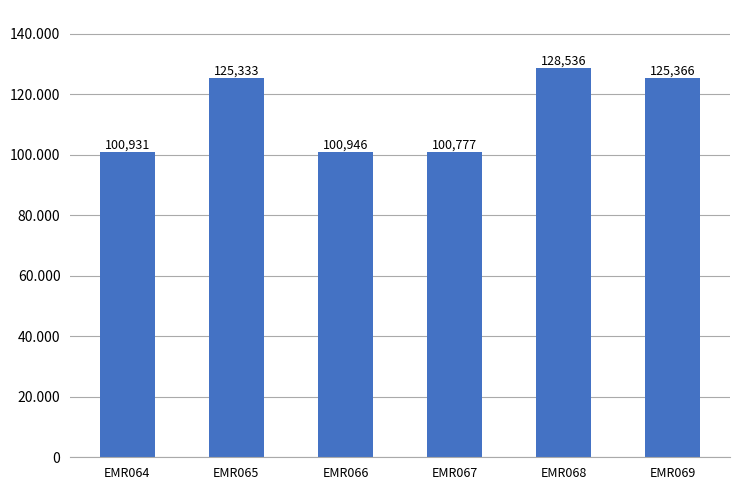

Reading right to left, transcribe all the data shown in this chart.

125366	128536	100777	100946	125333	100931